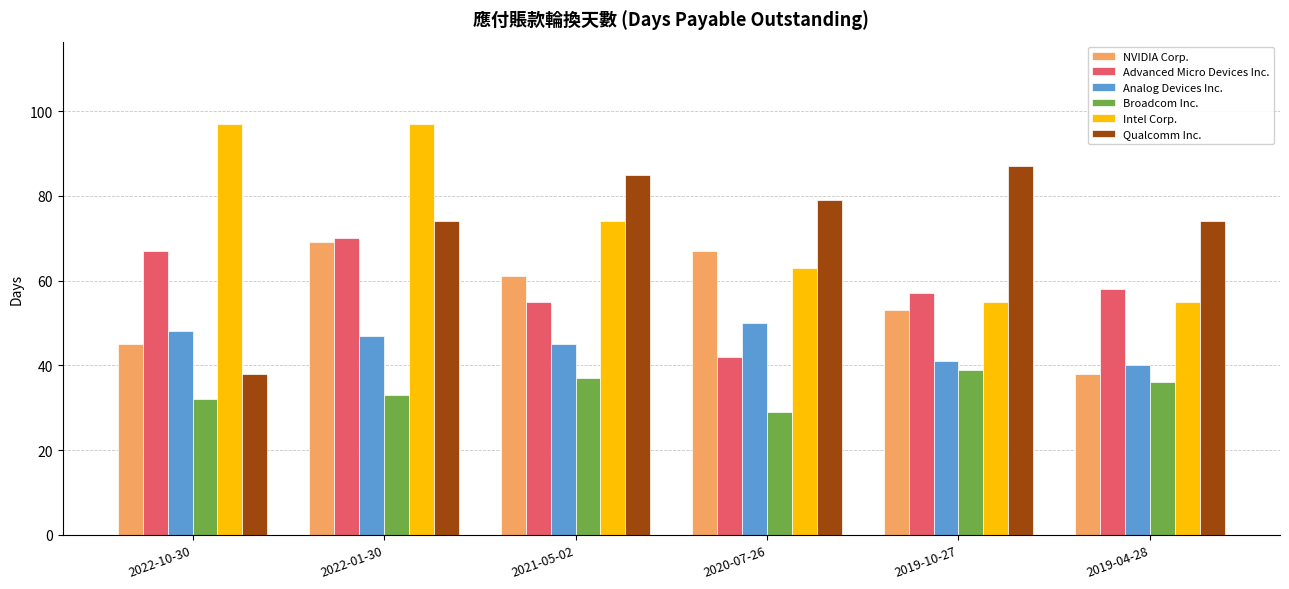

What are all the series names shown in the legend?

NVIDIA Corp., Advanced Micro Devices Inc., Analog Devices Inc., Broadcom Inc., Intel Corp., Qualcomm Inc.